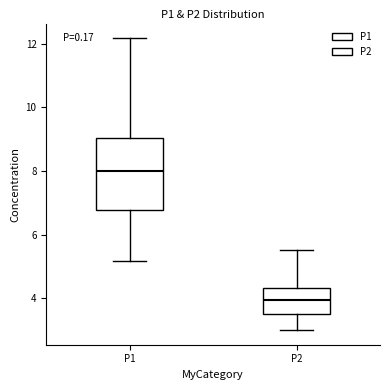

Which box is the tallest, from its lower edge to its upper edge?

P1